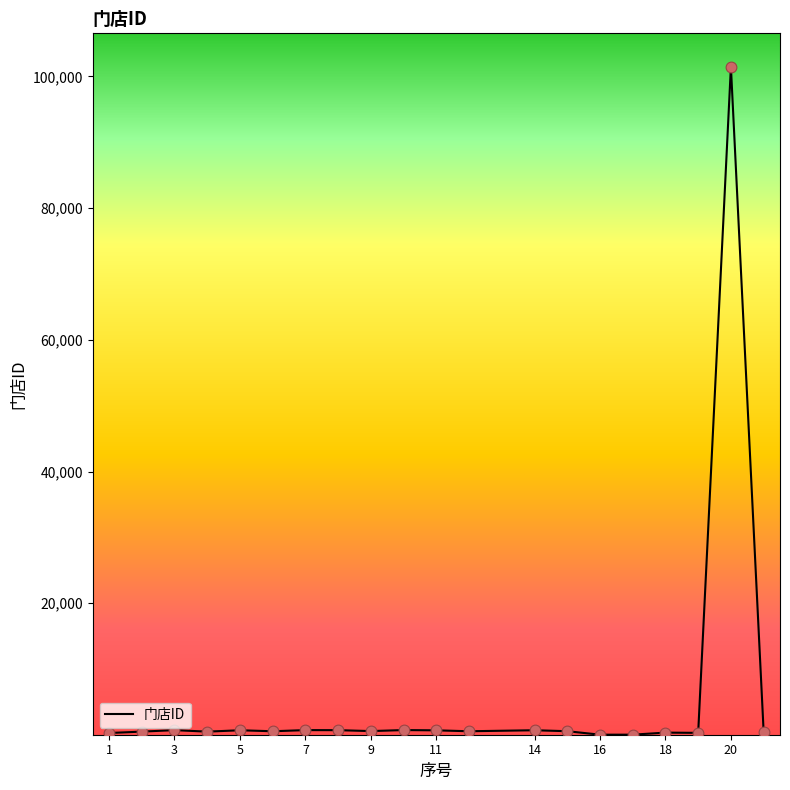

What is the greatest value displayed?

101453